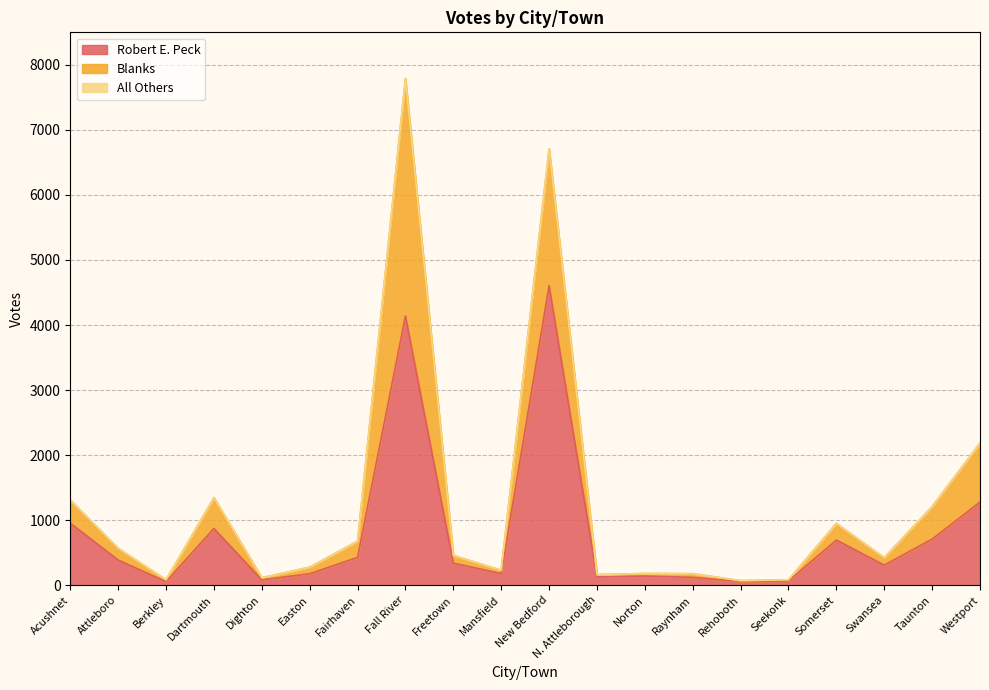

Count the number of categories in the chart.

20